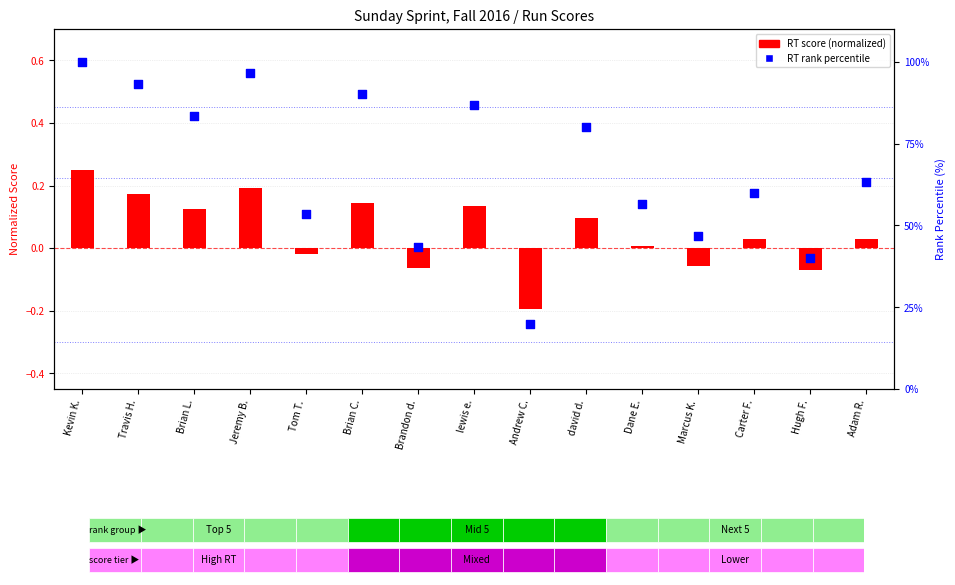

Which series has the largest total across all categories?

RT rank percentile